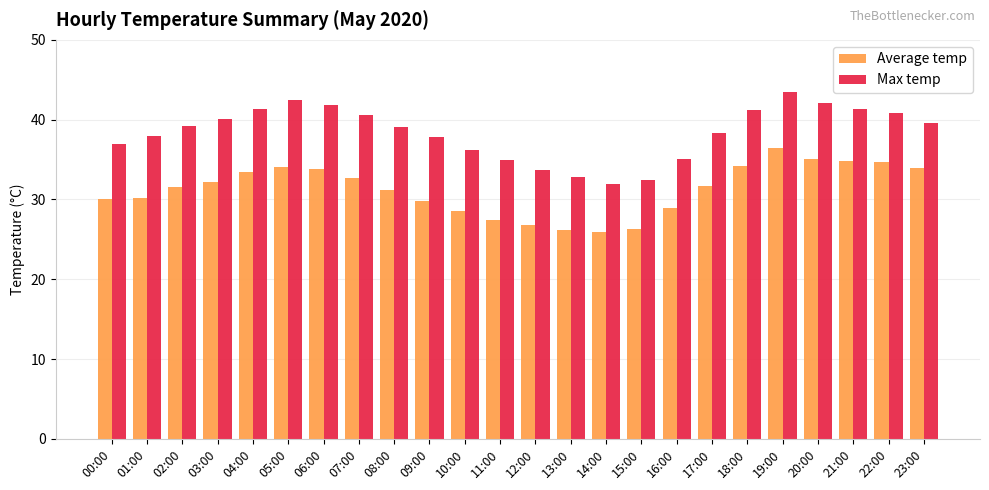

What is the label of the 1st bar from the left?

00:00